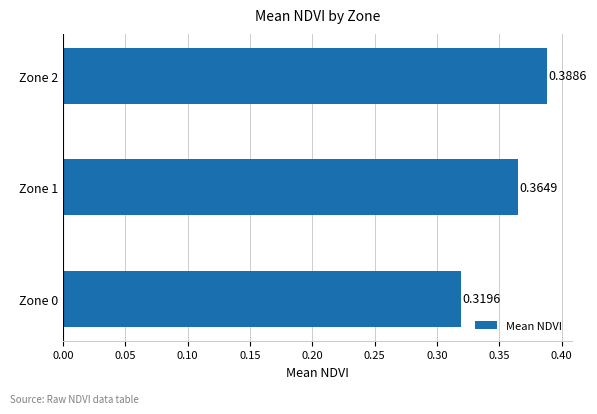

List the labels in order of value, smallest first.

Zone 0, Zone 1, Zone 2